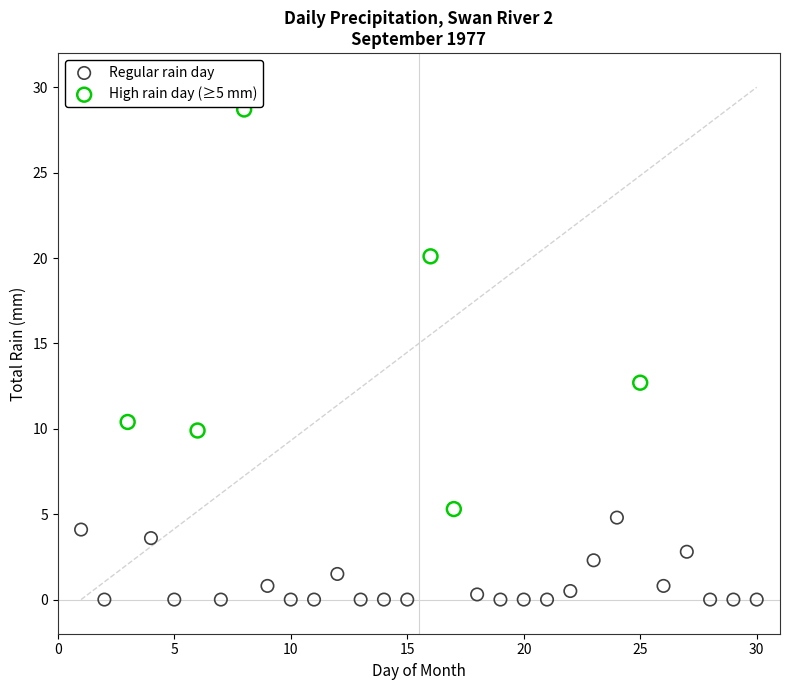

Which series contains the highest Y value?

High rain day (≥5 mm)